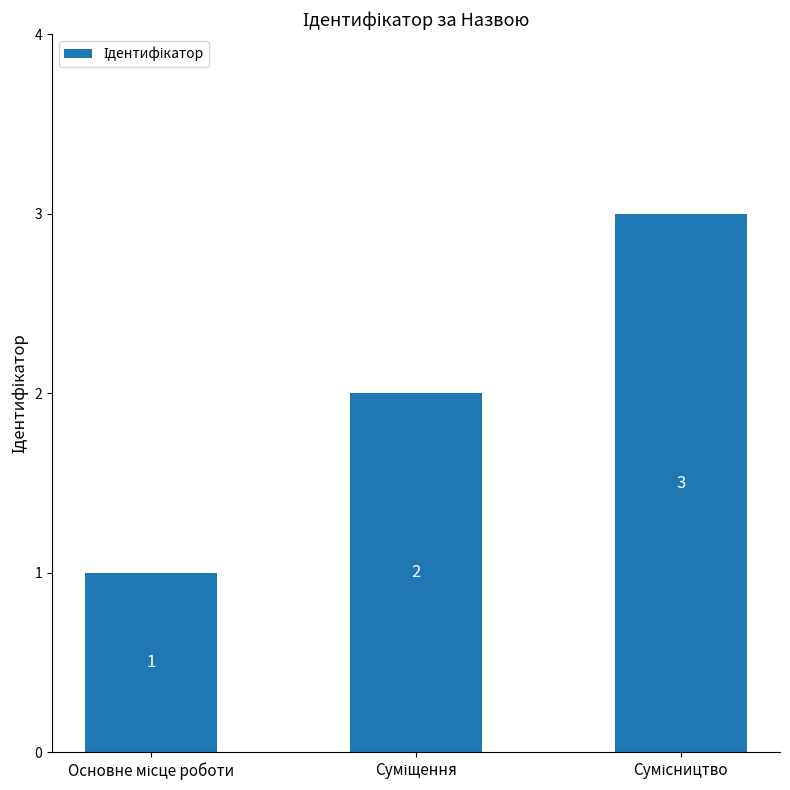

How many values are between 1 and 3?

3